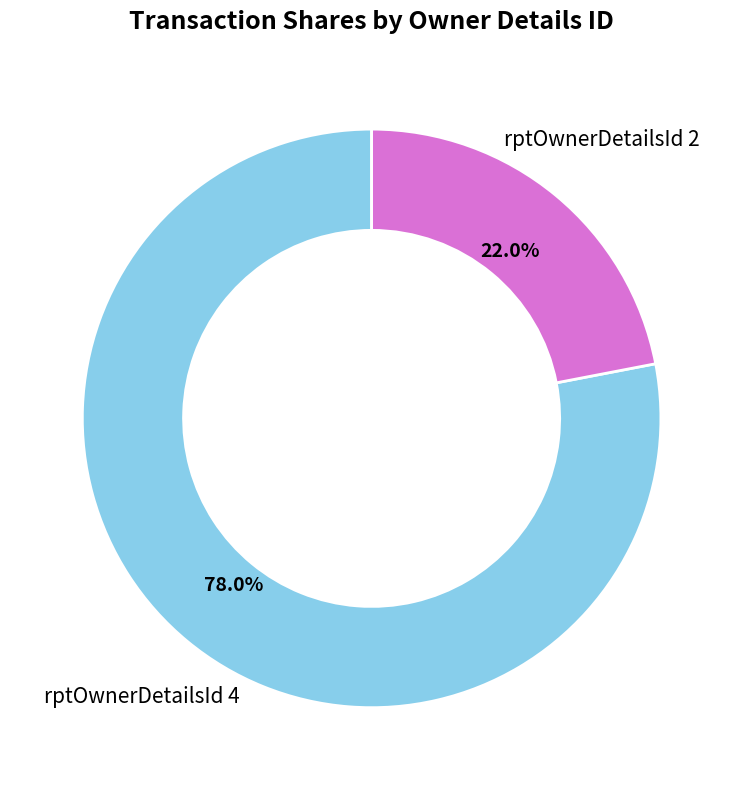

What is the majority slice?

rptOwnerDetailsId 4